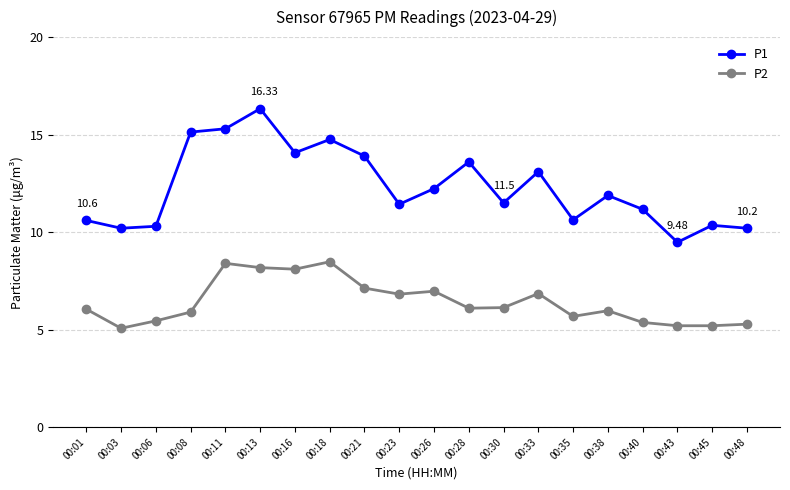

What is the total value across all series at 00:26?

19.2